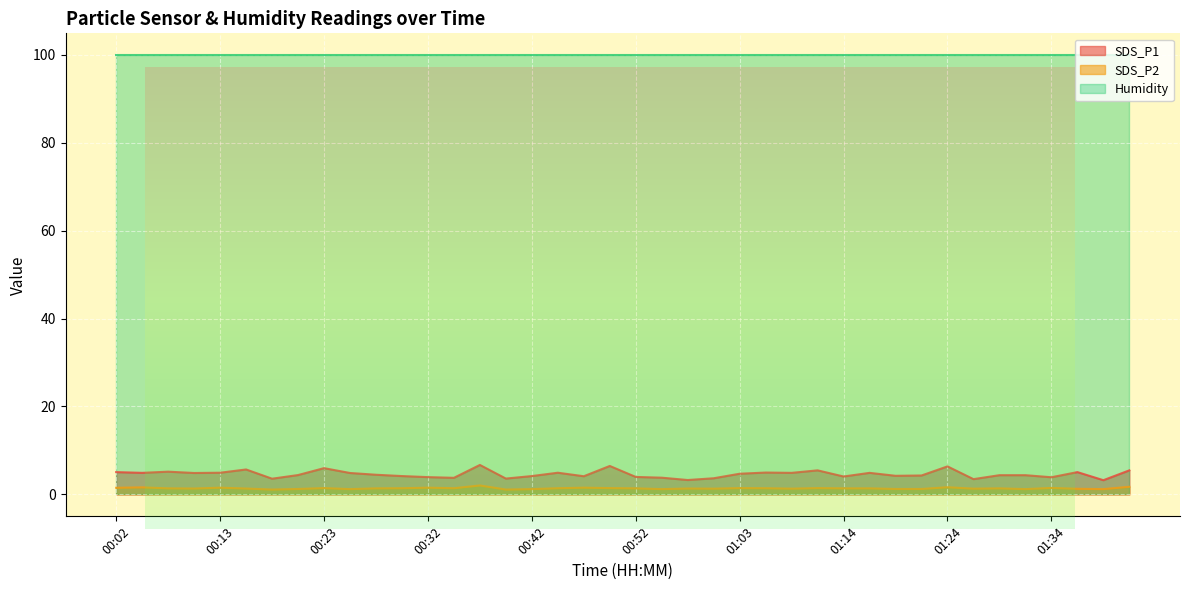

True or false: SDS_P1 and SDS_P2 intersect in this chart.

False